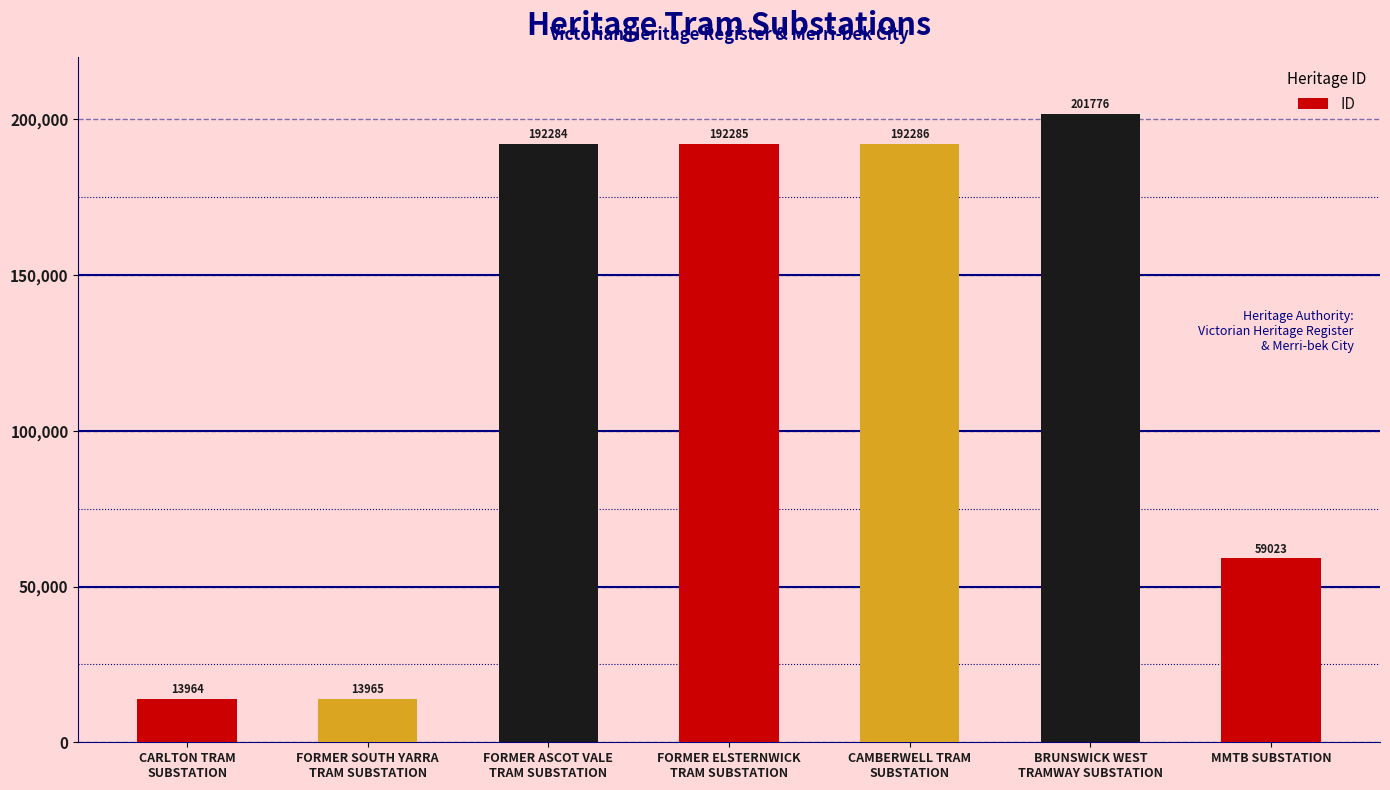

At which label is the value closest to 107870?

MMTB SUBSTATION